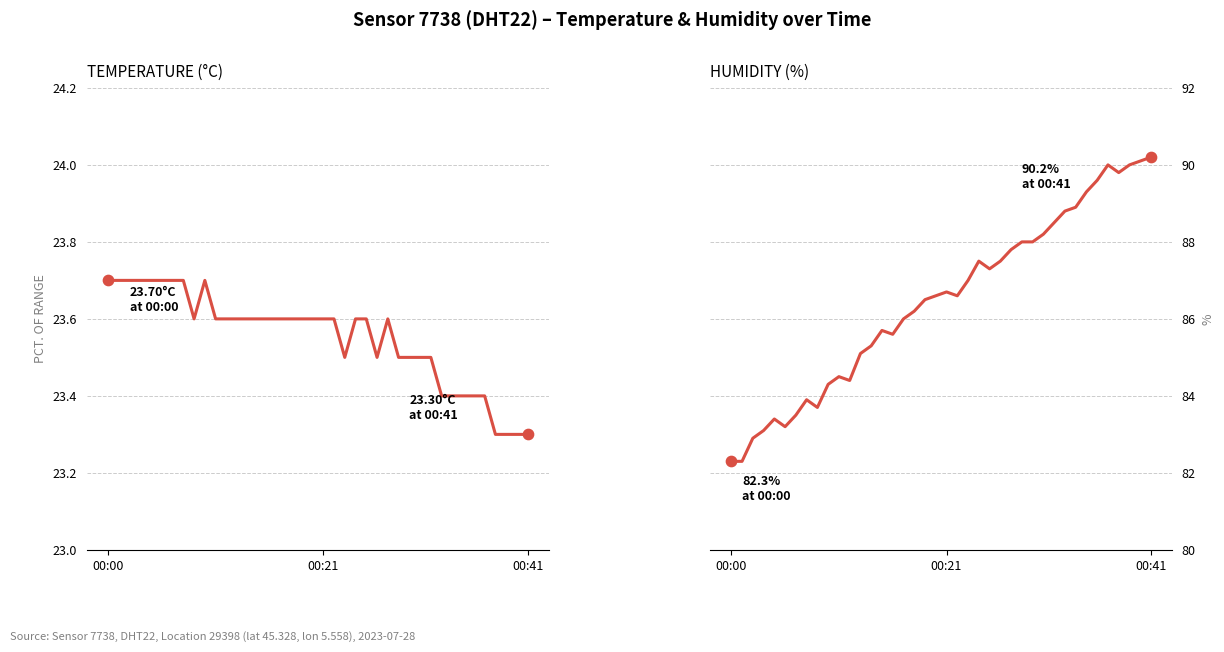

What is the total value across all series at 4?

107.1